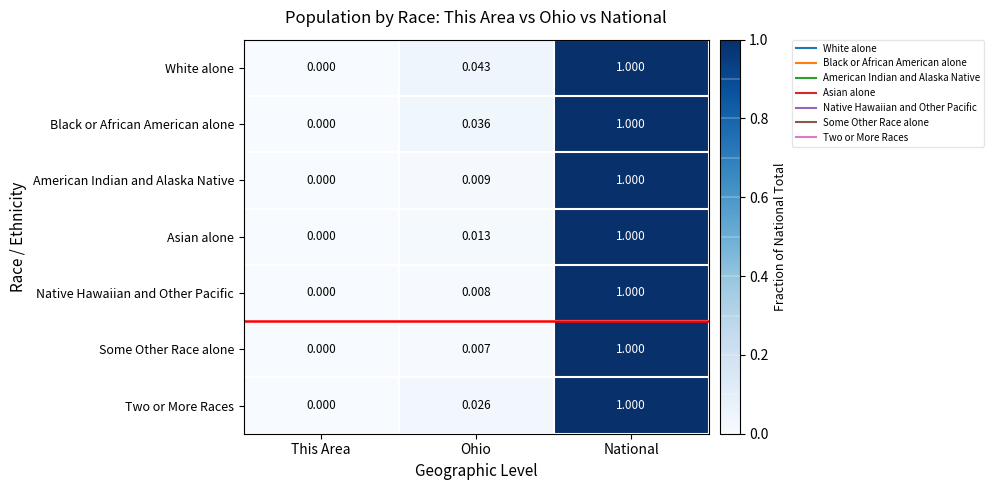

At which category is the sum across all series the highest?

National